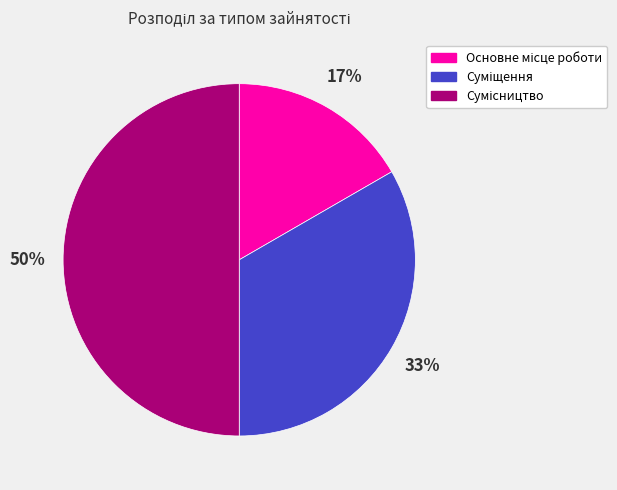

To the nearest percent, what is the difference between the largest and smallest slice percentages?

33%